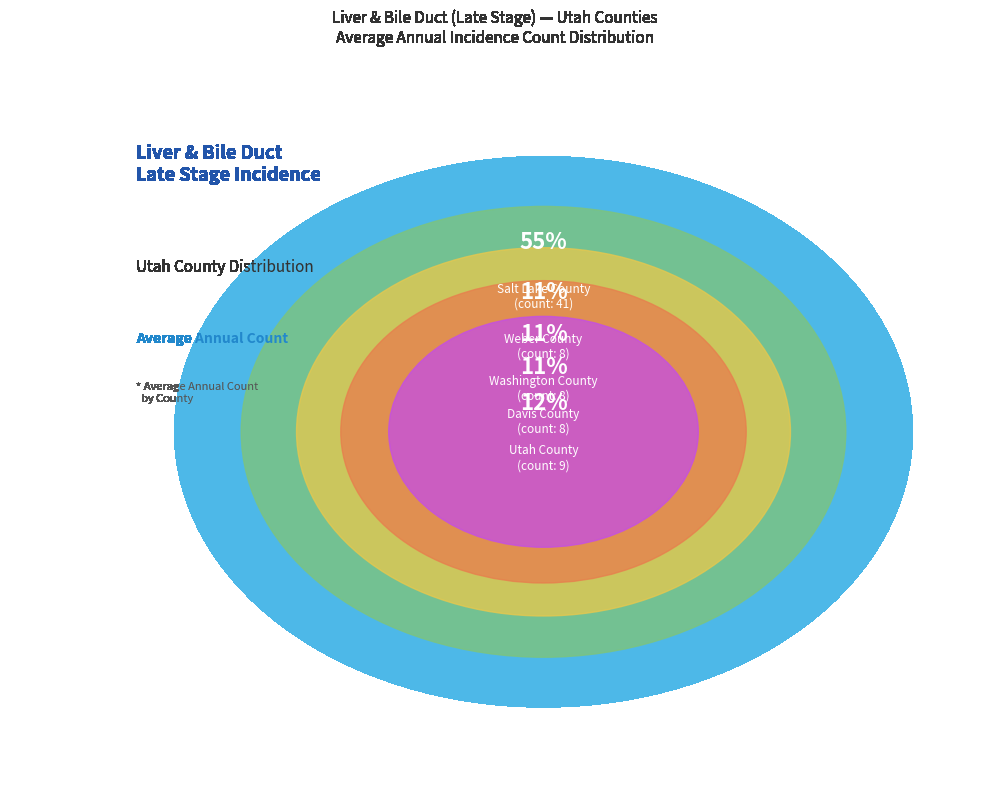

How many segments does this pie chart have?

5